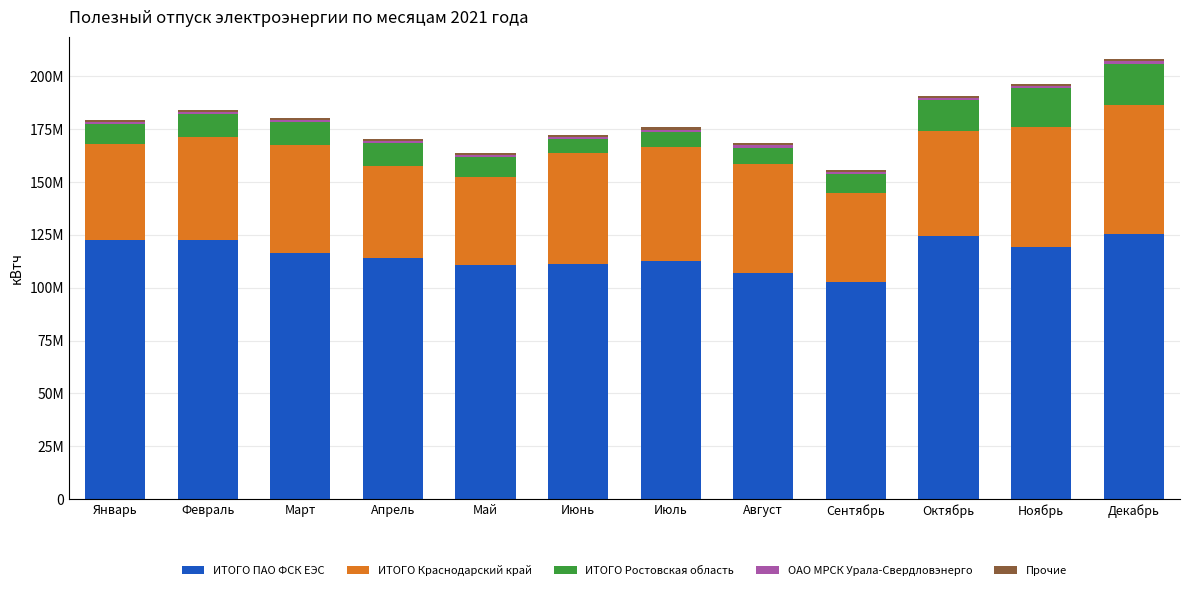

Is it true that ИТОГО Ростовская область equals 3255232 at Апрель?

False